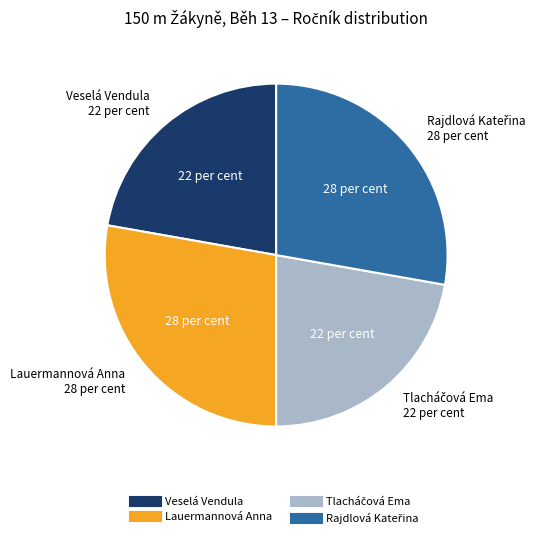

Is Veselá Vendula the majority of the pie?

No